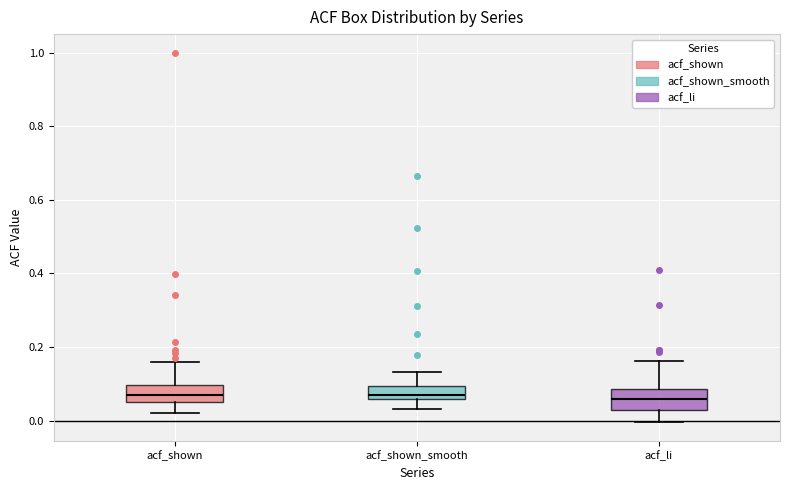

Where is the lower edge of the box for acf_shown_smooth on the y-axis? The values are not printed on the chart, so give them approximately, as read against the axis.

0.06